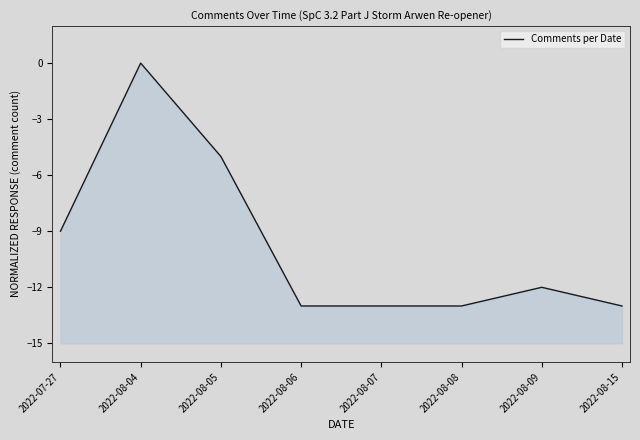

What is the sum of all values?

-78